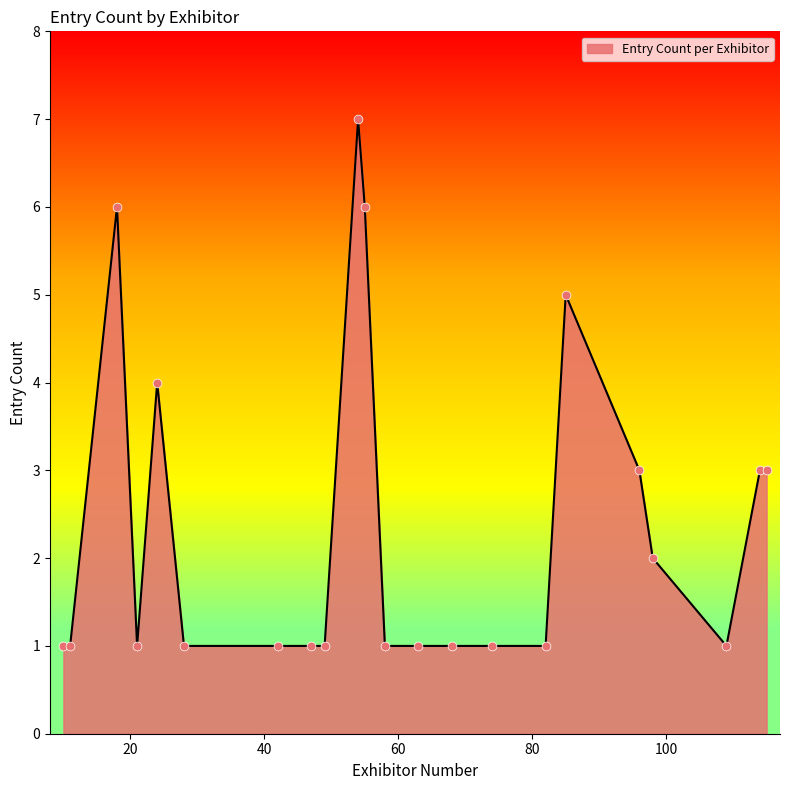

What is the maximum value shown in the chart?

7